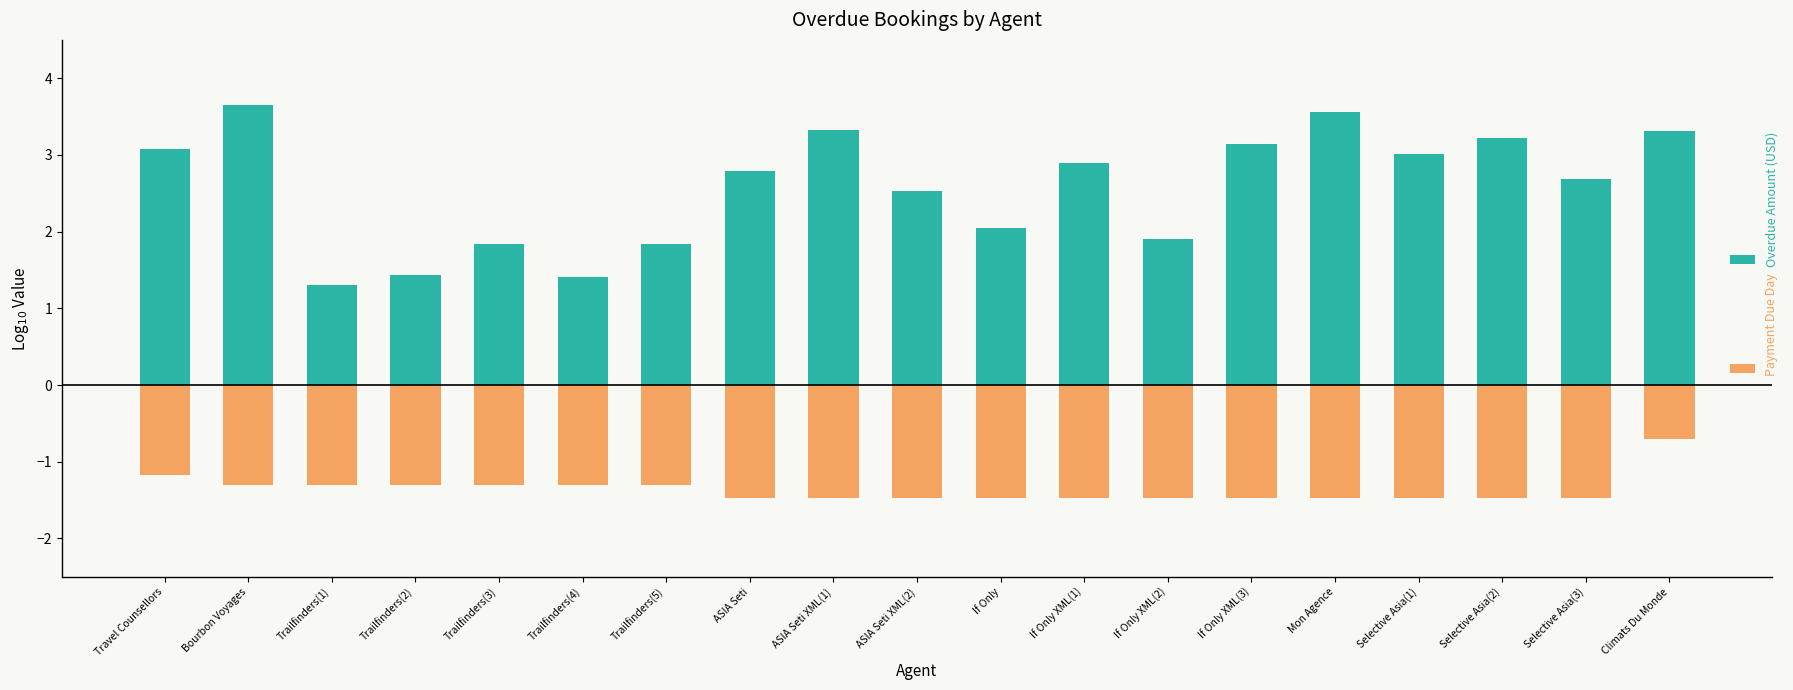

Does the chart contain stacked bars?

No